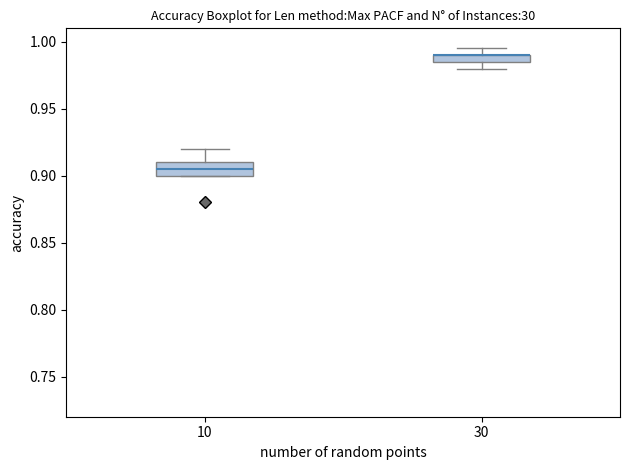

Where does the upper whisker of the box at x = 10 end on the y-axis? The values are not printed on the chart, so give them approximately, as read against the axis.

0.920